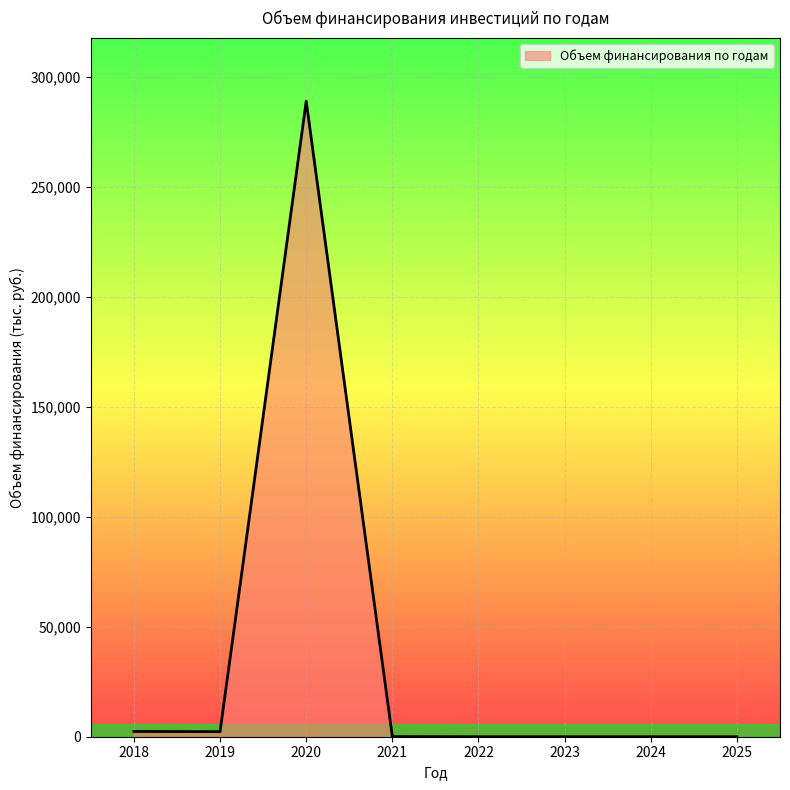

What is the approximate value at 2018?

2395.3